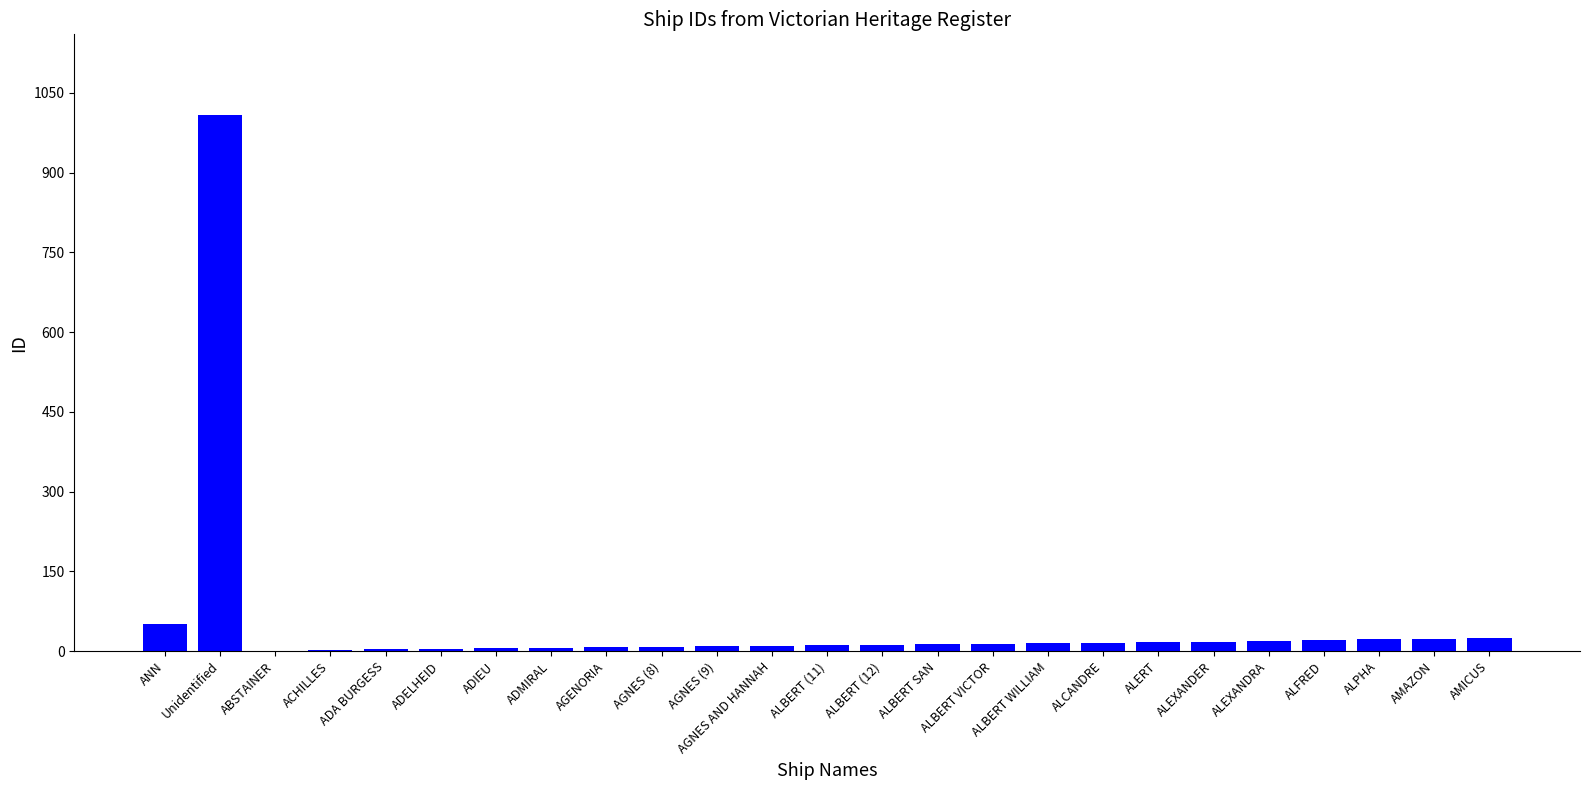

Between ACHILLES and Unidentified, which is larger?

Unidentified